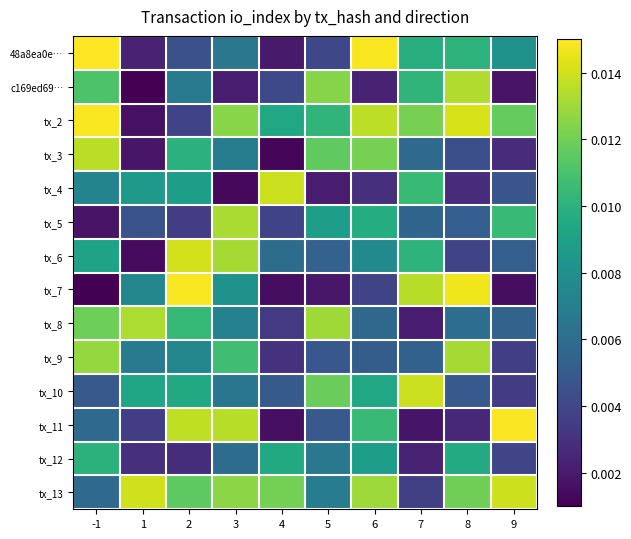

Which series has the largest total across all categories?

tx_13